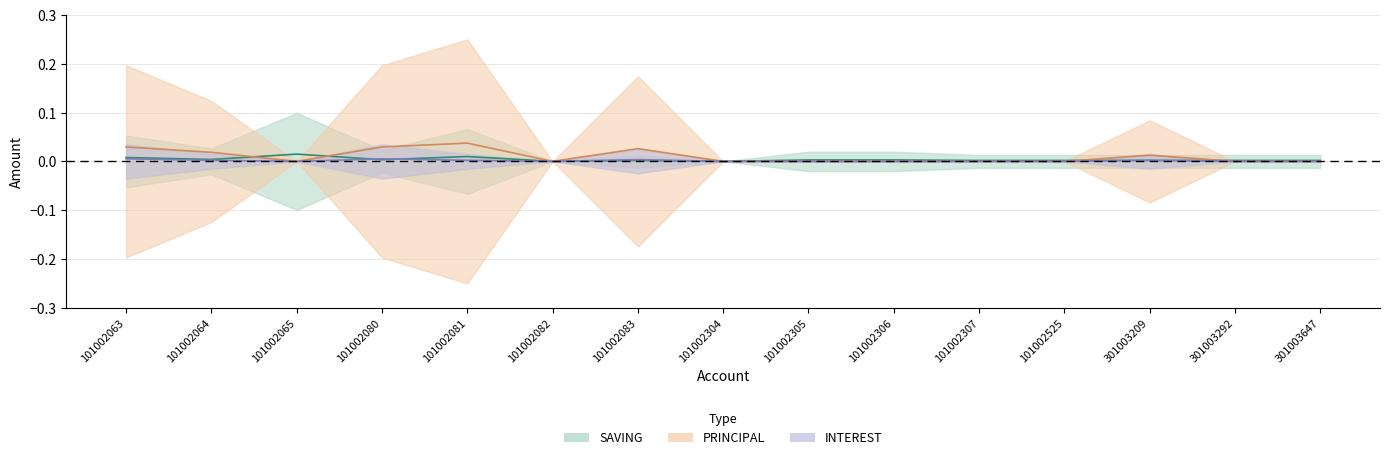

Count the SAVING values in the range 0 to 1.

15